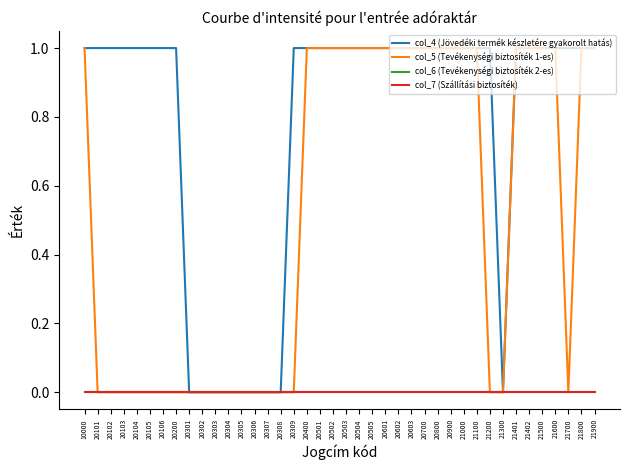

Does the chart display data point markers on the line(s)?

No